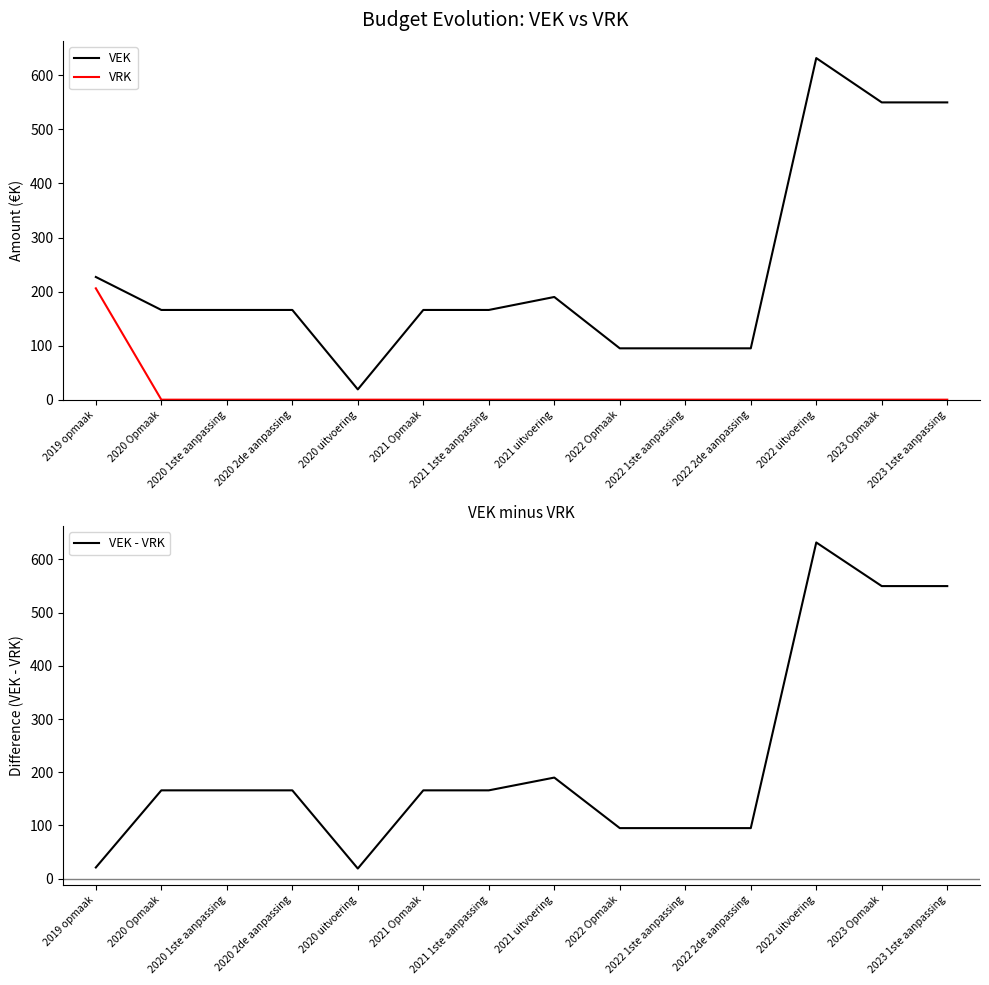

How many data points in VEK - VRK are above 166?

4